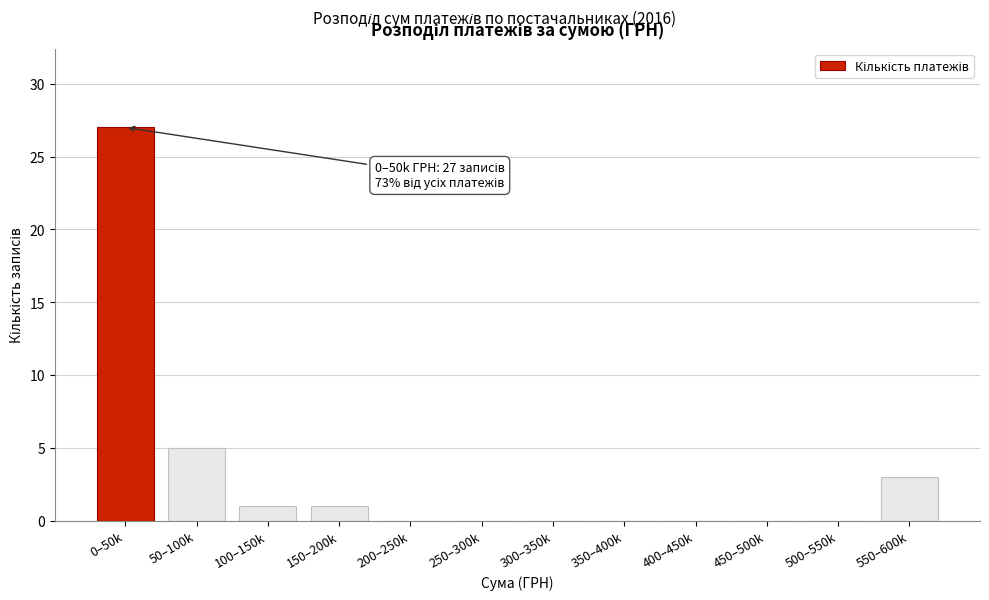

Reading right to left, transcribe all the data shown in this chart.

550–600k=3	500–550k=0	450–500k=0	400–450k=0	350–400k=0	300–350k=0	250–300k=0	200–250k=0	150–200k=1	100–150k=1	50–100k=5	0–50k=27